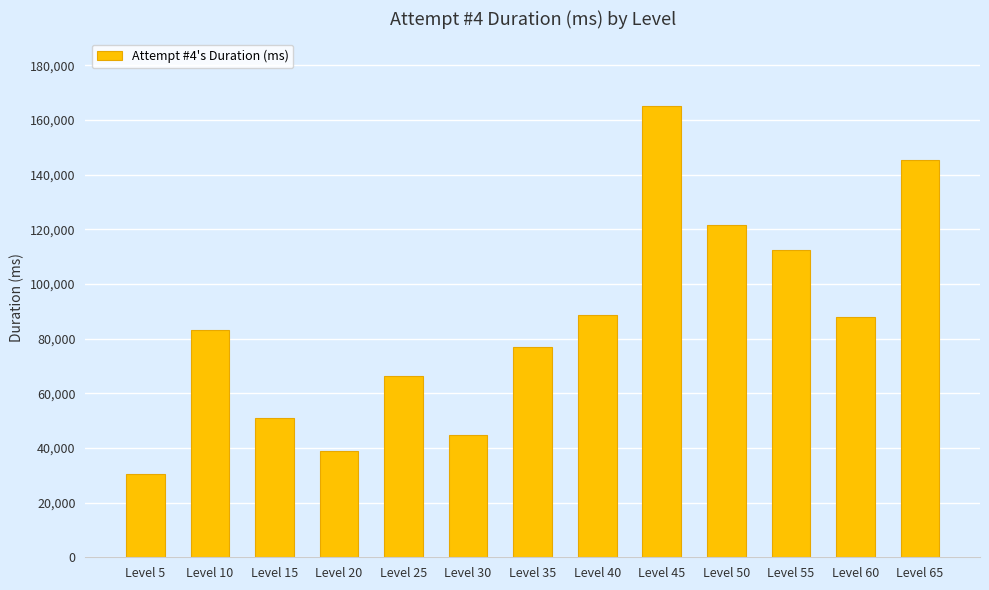

Reading left to right, what are all the values shown in this chart?

Level 5=30384	Level 10=83075	Level 15=51086	Level 20=39048	Level 25=66473	Level 30=44682	Level 35=76853	Level 40=88810	Level 45=165033	Level 50=121713	Level 55=112454	Level 60=87794	Level 65=145400